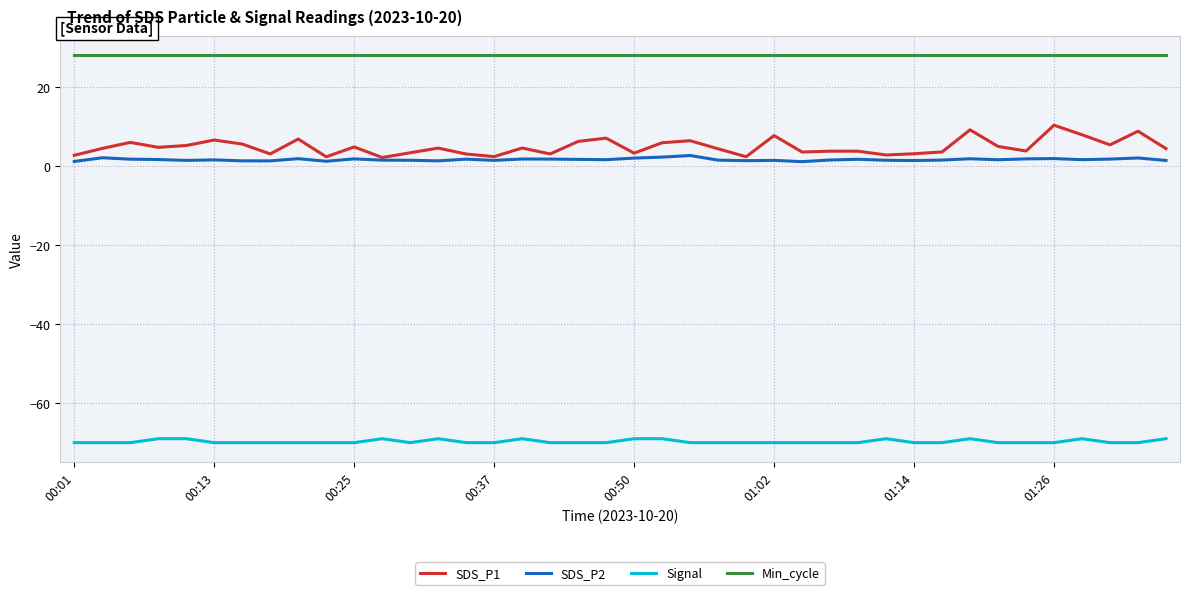

Which series has the largest total across all categories?

Min_cycle